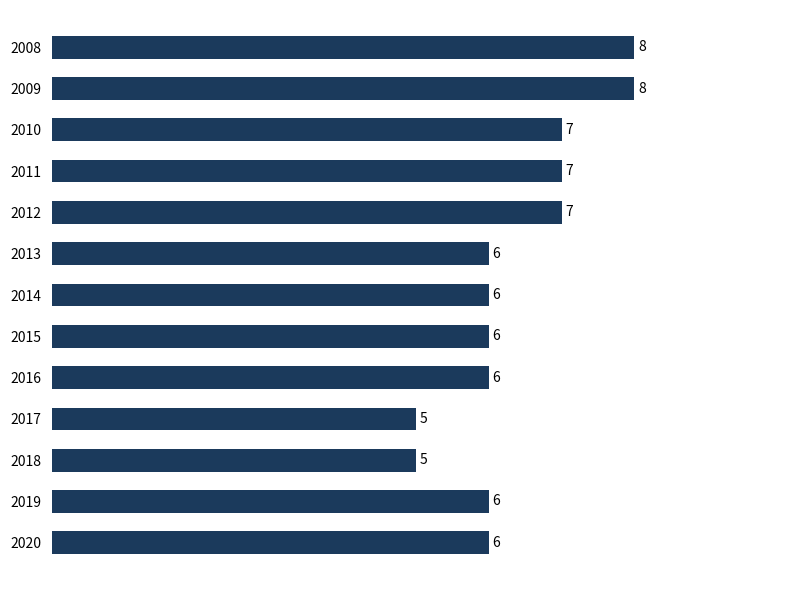

What is the value of the 8th bar from the top?

6